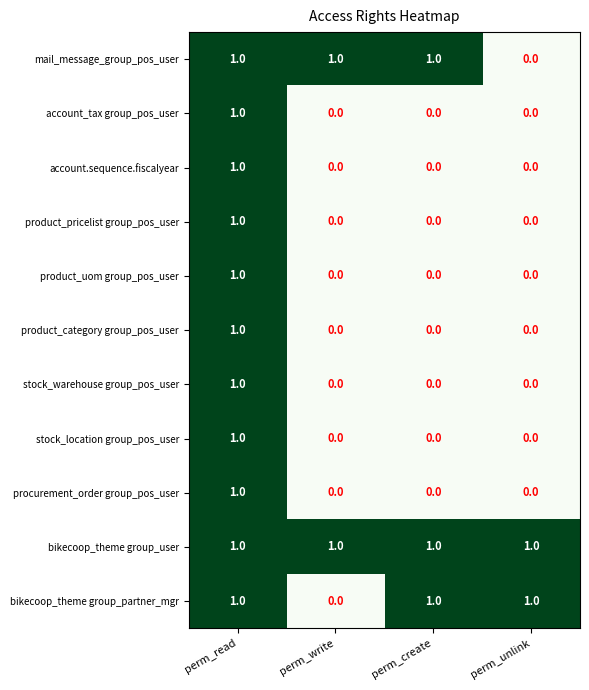

At which category is the sum across all series the highest?

perm_read